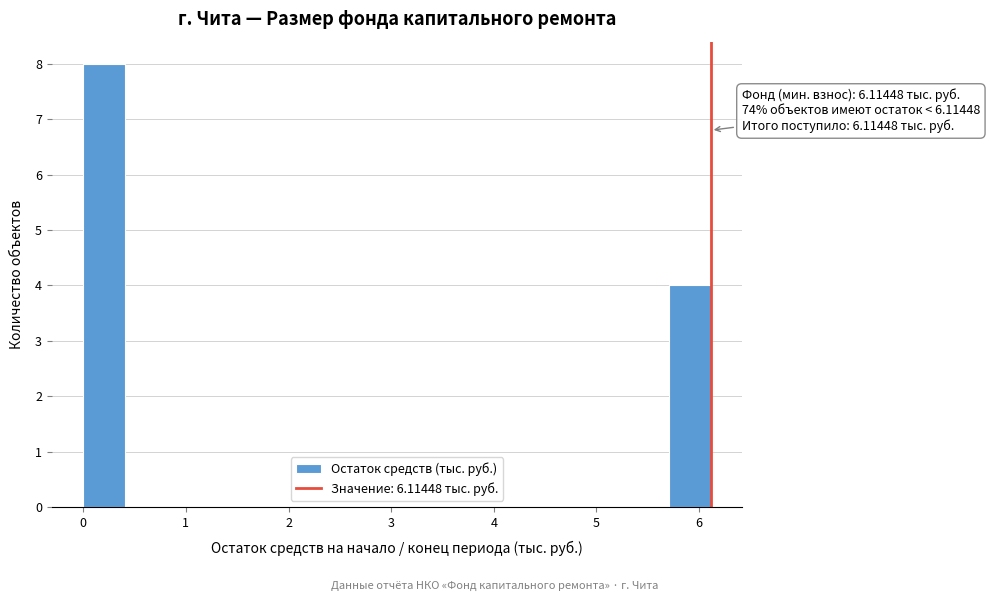

Over which range of the x-axis is the bar tallest?

0.0 to 0.4